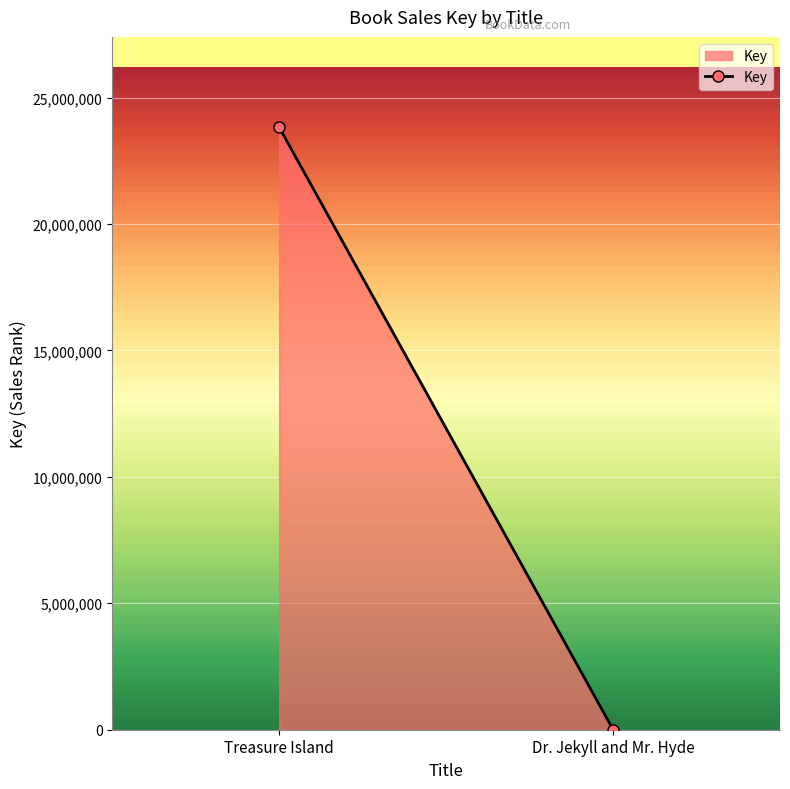

What is the label of the 2nd point from the left?

Dr. Jekyll and Mr. Hyde